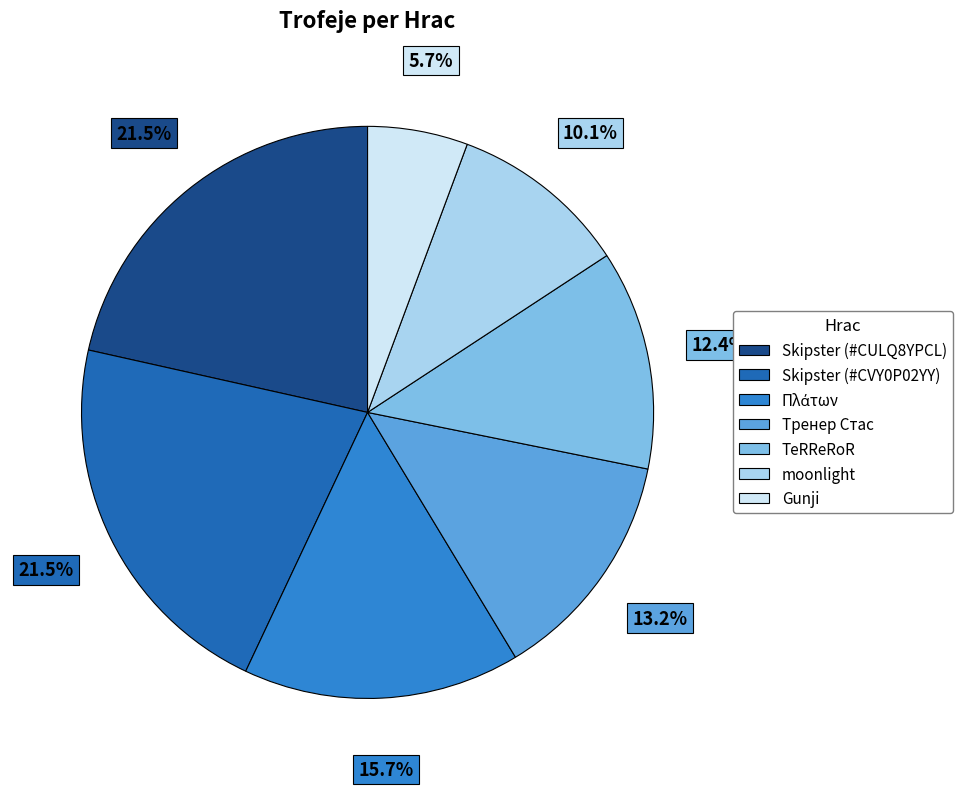

Which category has the smallest portion of the pie?

Gunji